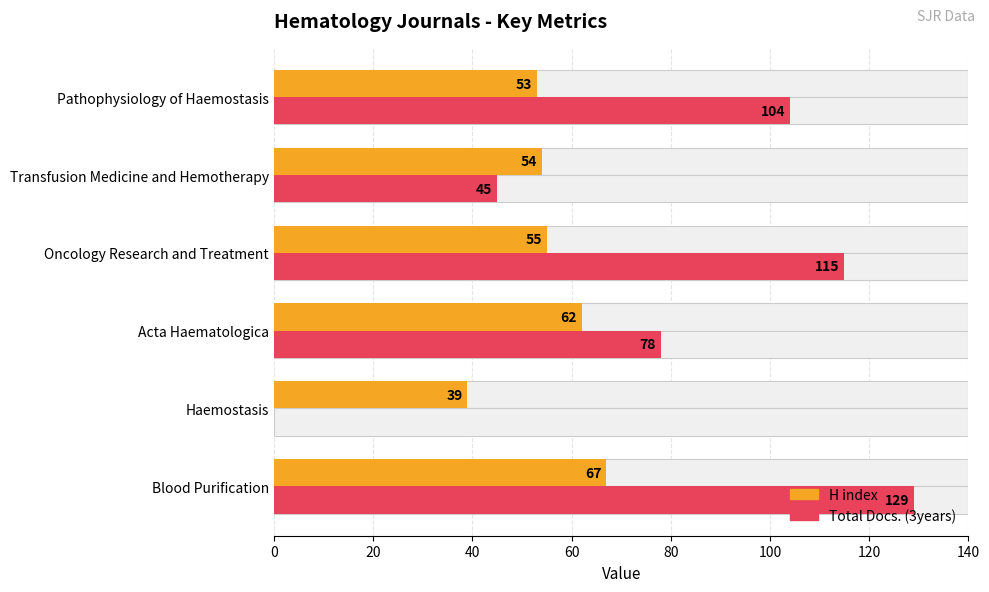

What are all the series names shown in the legend?

H index, Total Docs. (3years)